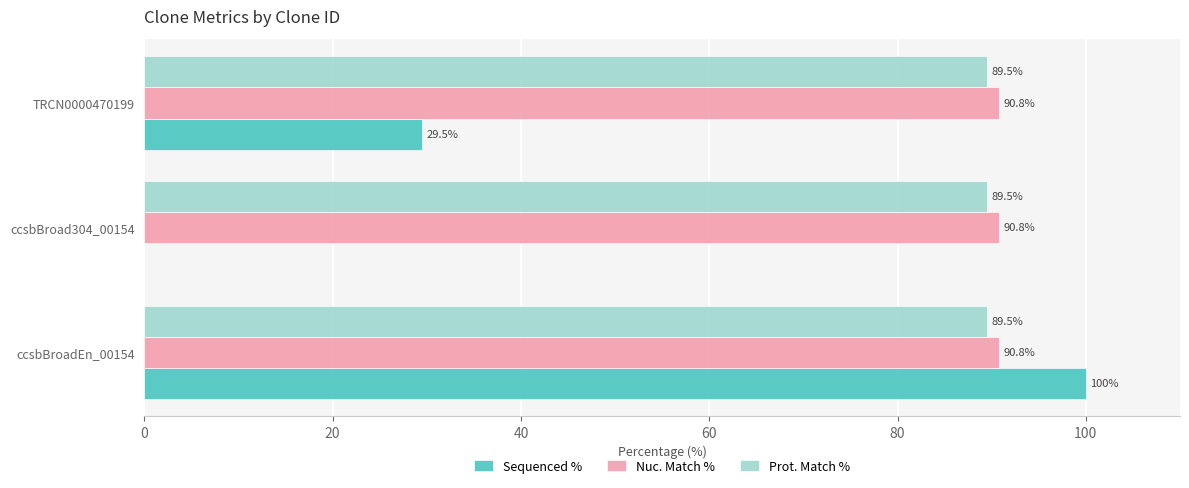

Is the value of Nuc. Match % at ccsbBroad304_00154 greater than the value of Sequenced % at TRCN0000470199?

Yes